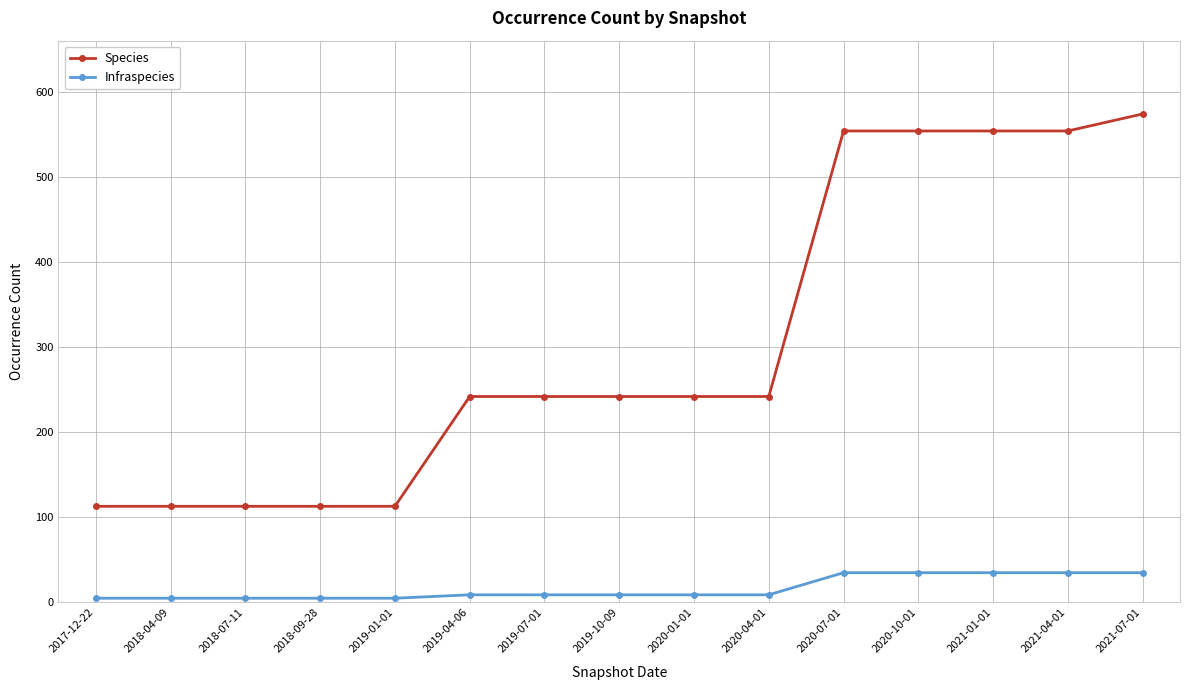

Which series has the widest spread of values?

Species